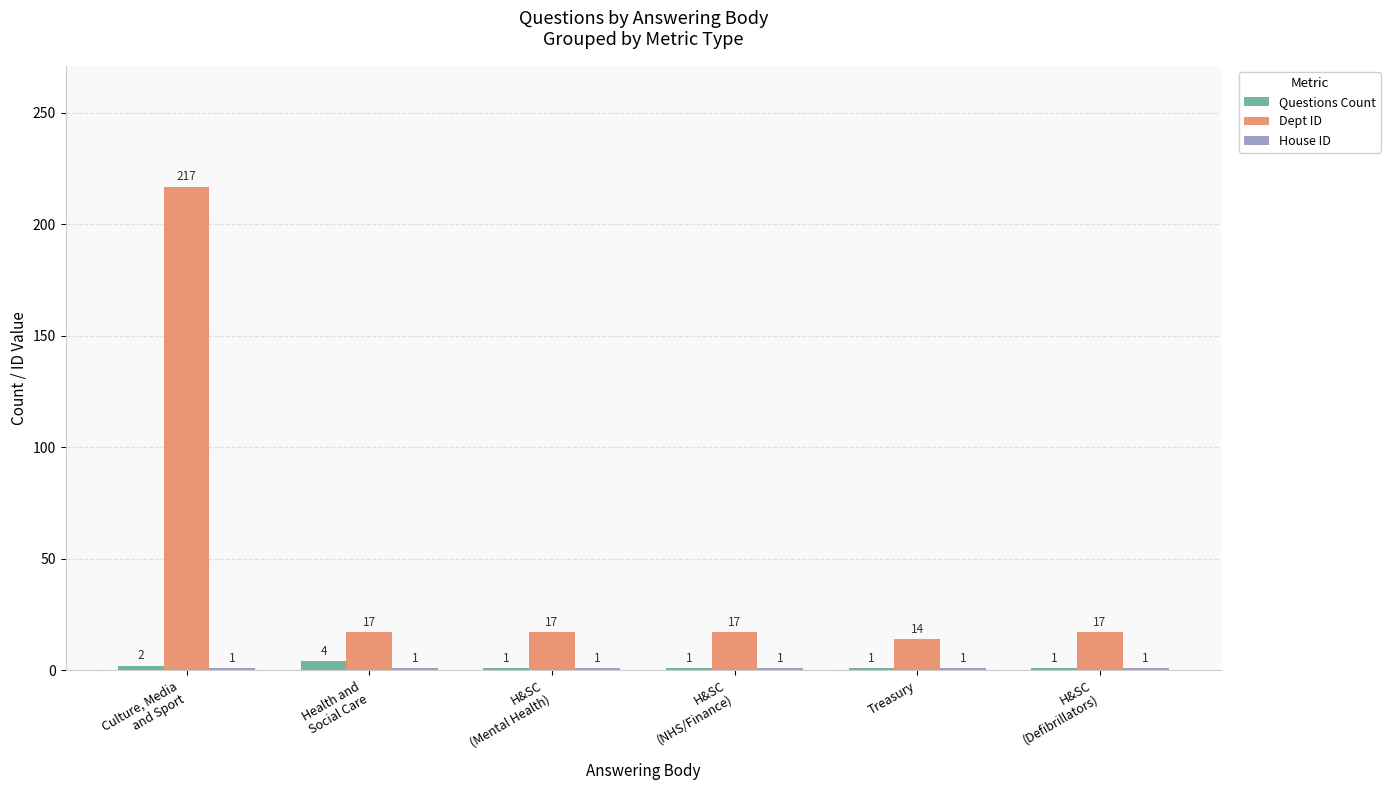

What is the average value of the Dept ID series?

50